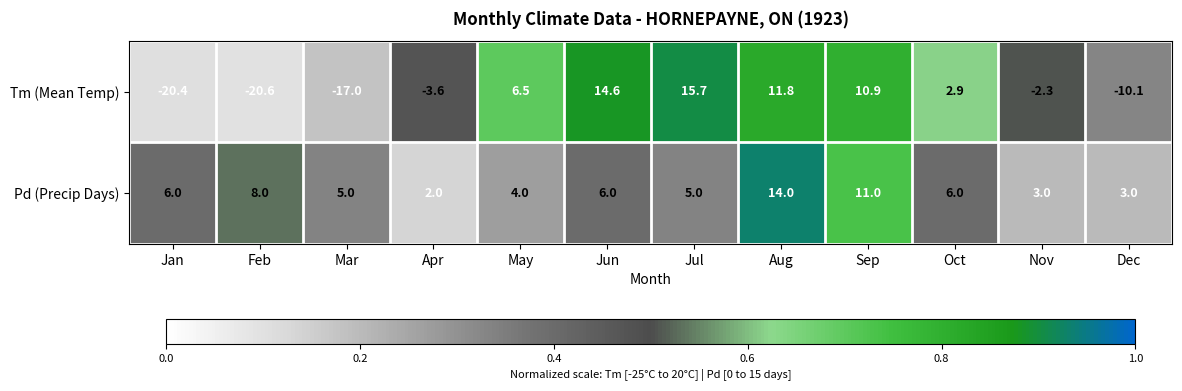

What is the total value across all series at Sep?

21.9